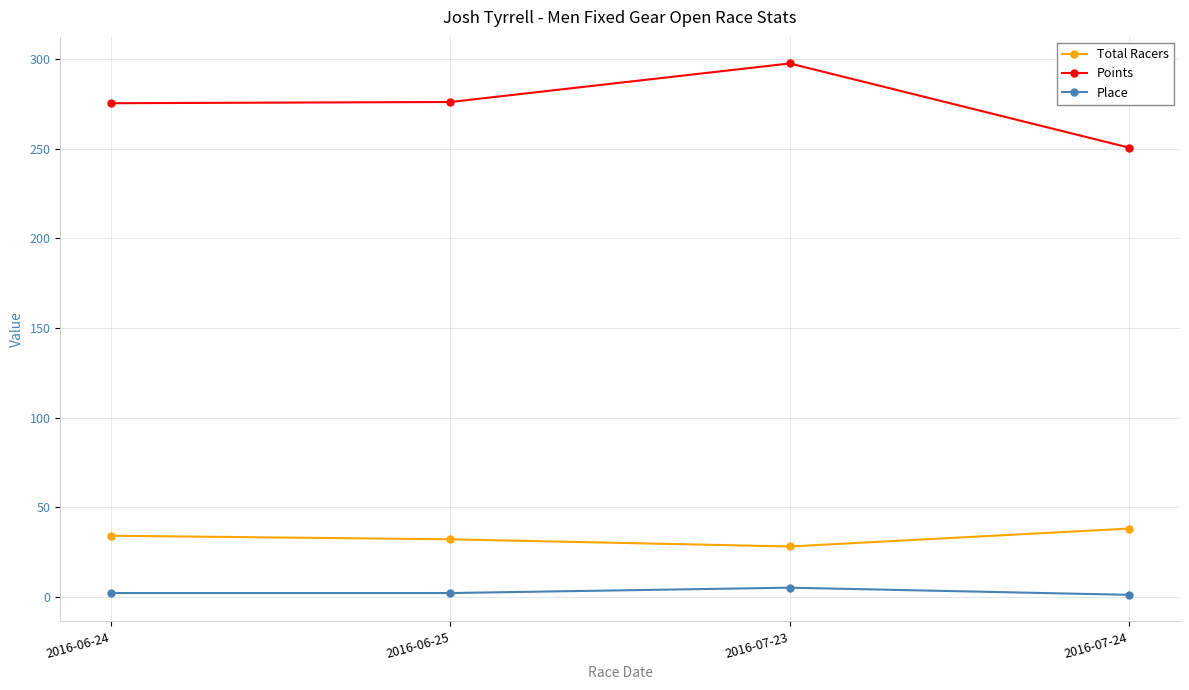

Which series has the largest total across all categories?

Points